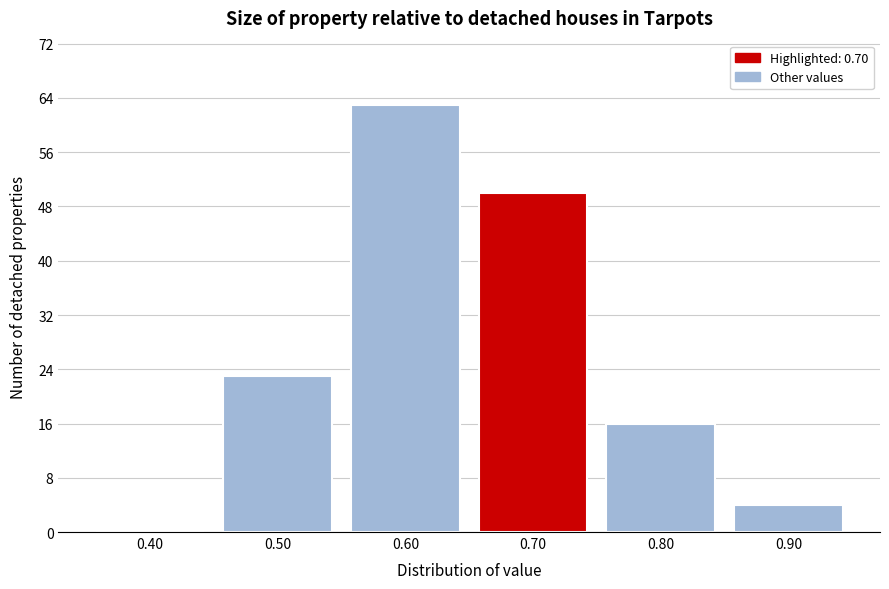

Reading left to right, transcribe this chart: for each bar, give the range it covers on the x-axis and its height. The values are not printed on the chart, so give them approximately, as read against the axis.

0.35 to 0.45: 0
0.45 to 0.55: 23
0.55 to 0.65: 63
0.65 to 0.75: 50
0.75 to 0.85: 16
0.85 to 0.95: 4